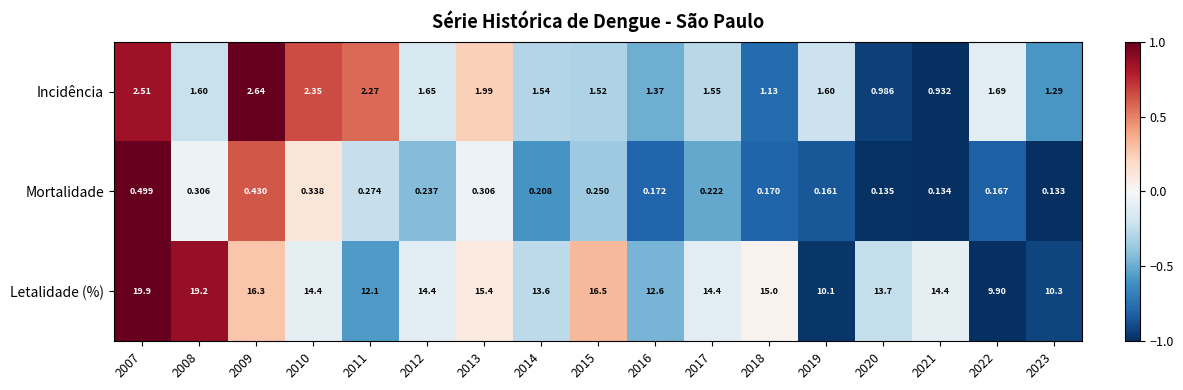

How many categories are shown in the chart?

17